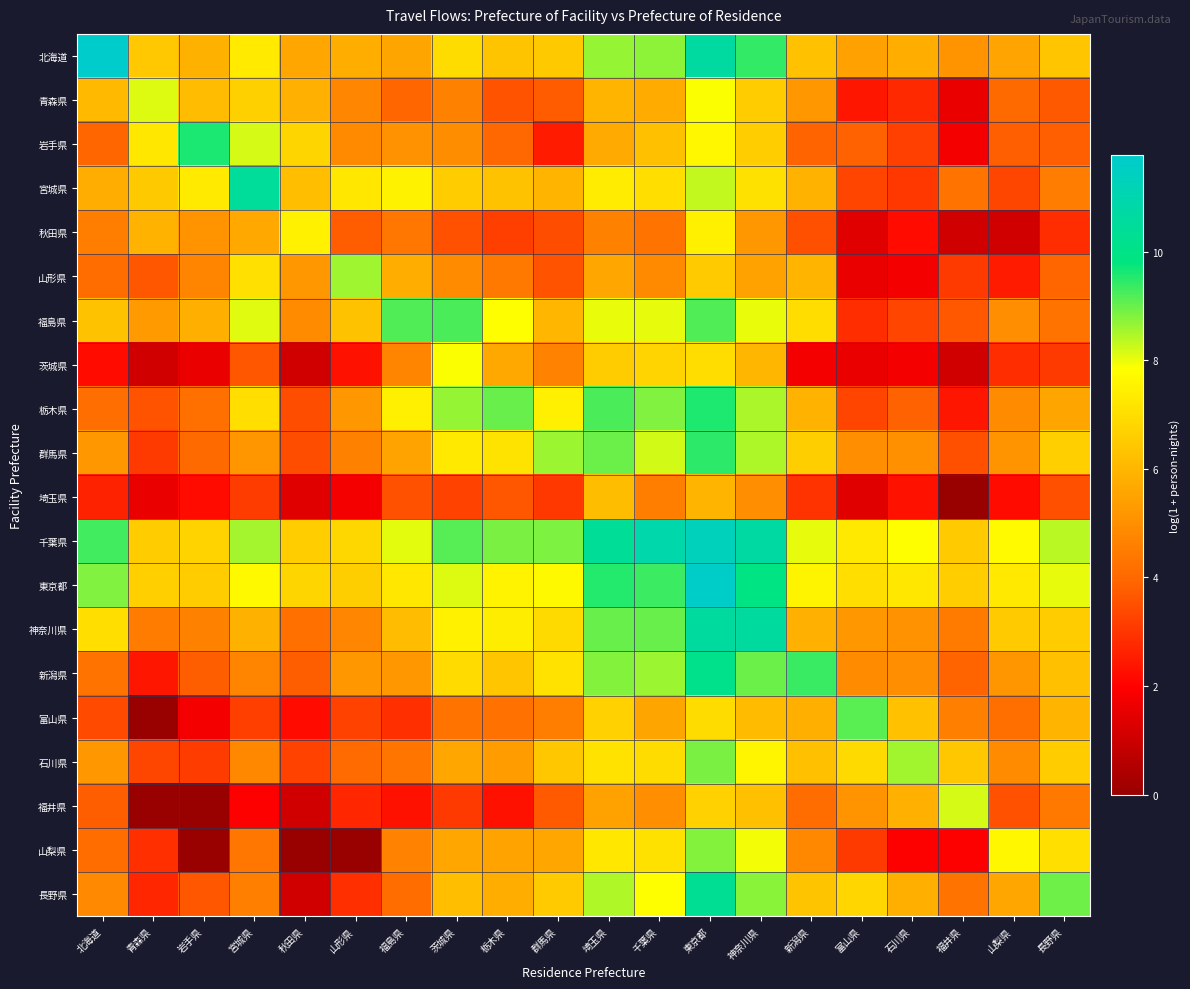

At how many categories does at least one series exceed 11?

2